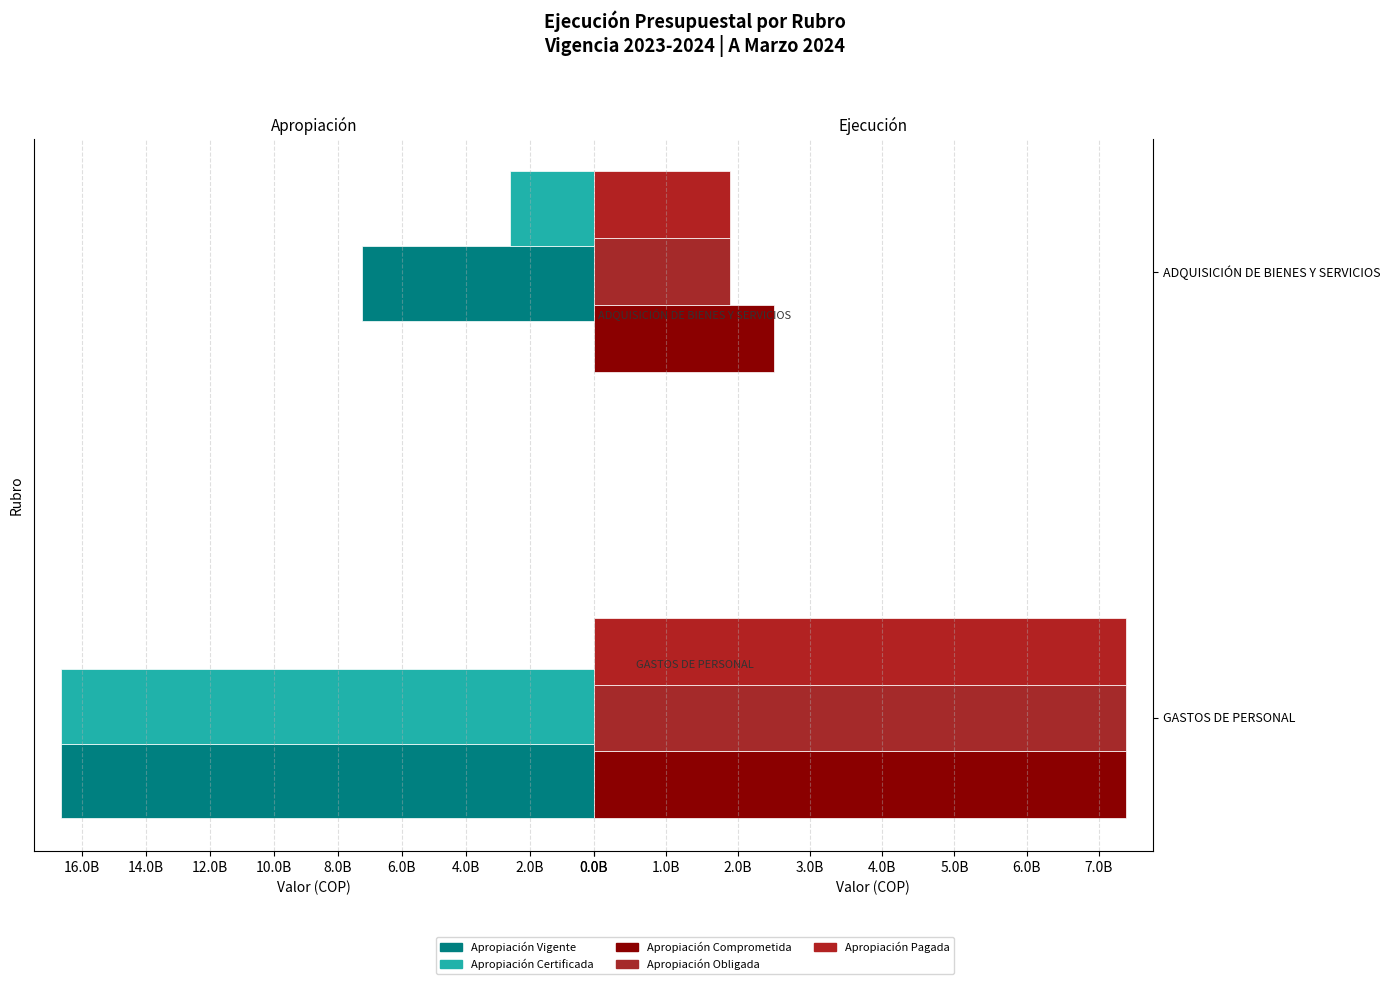

What is the difference between the maximum and minimum values in the Apropiación Pagada series?

5485387035.9